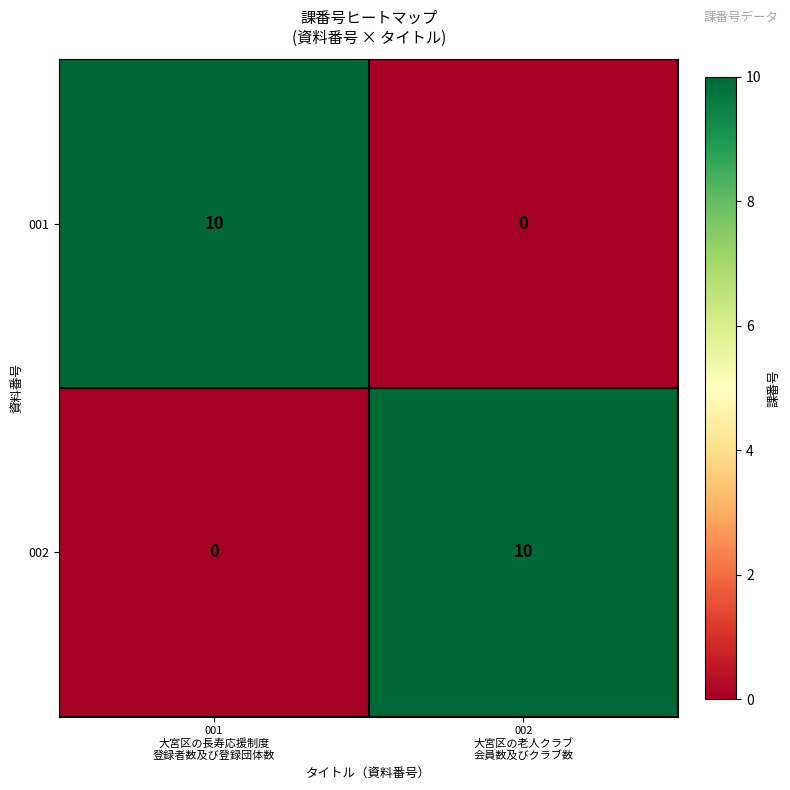

What is the maximum value shown in the chart?

10